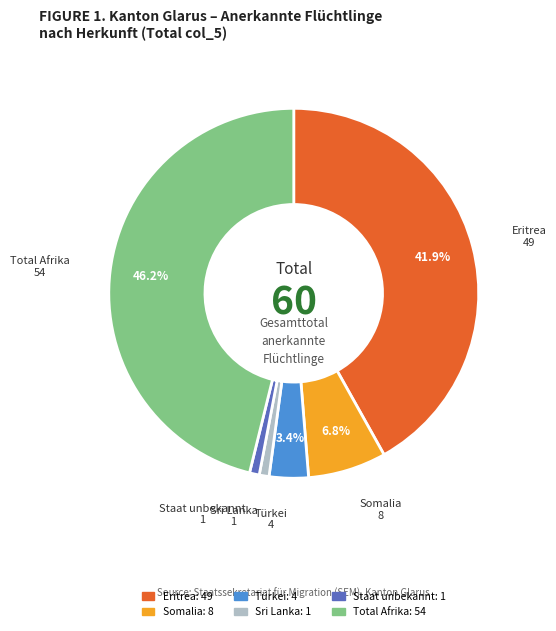

Do Sri Lanka and Türkei together represent more than half of the pie?

No